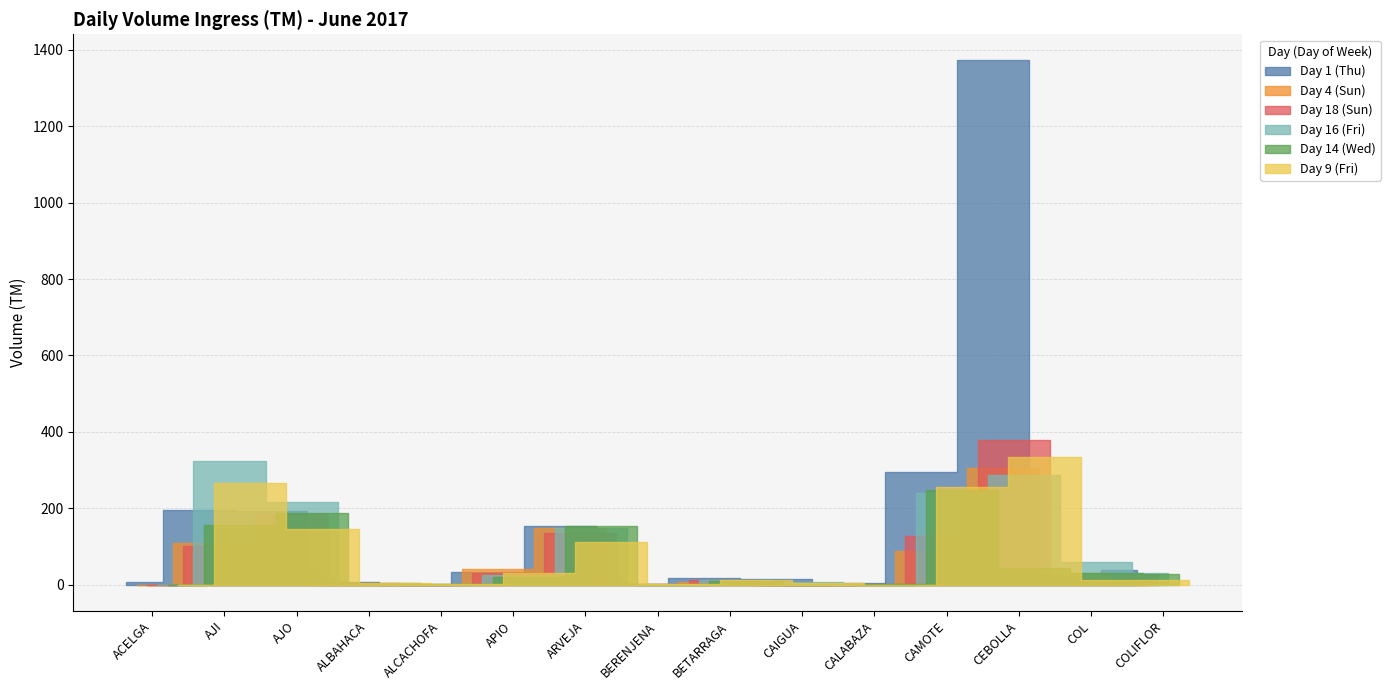

What is the total value across all series at ALCACHOFA?

7